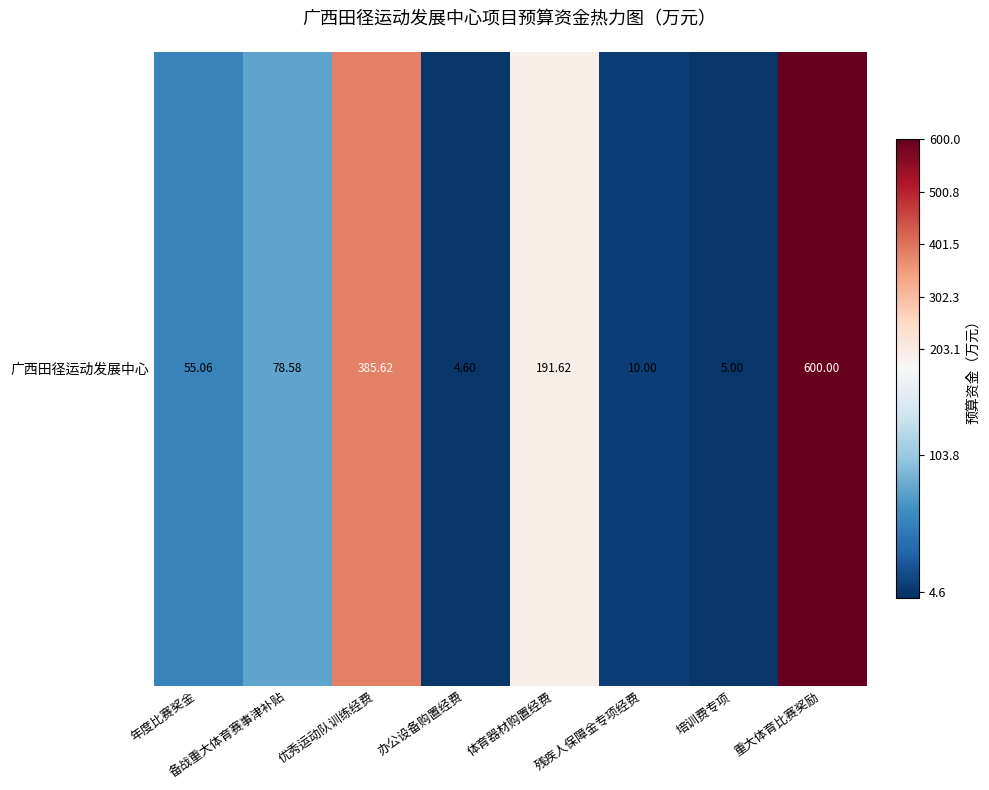

How many distinct data groups are displayed?

1